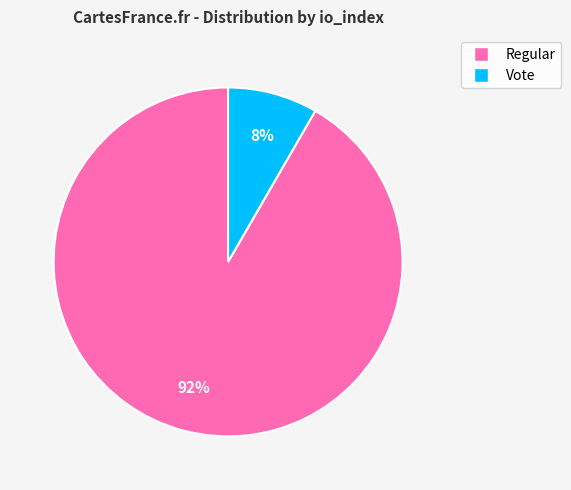

Is there a majority slice in this chart?

Yes